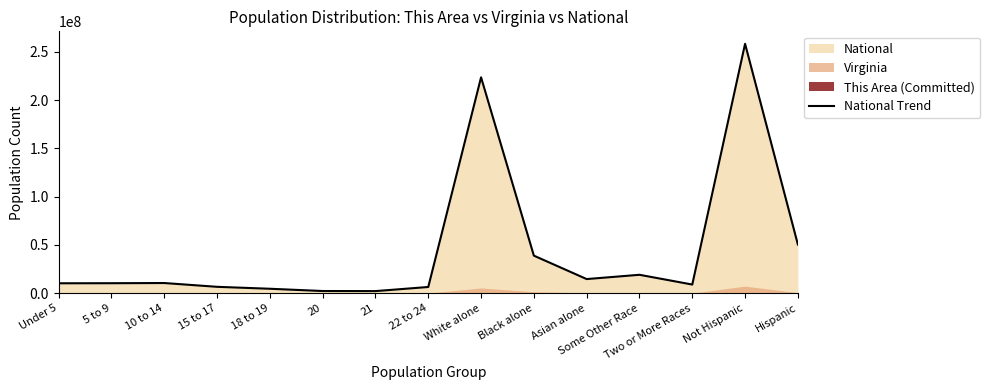

Approximately how many times larger is the value at Hispanic compared to Two or More Races?

5.6